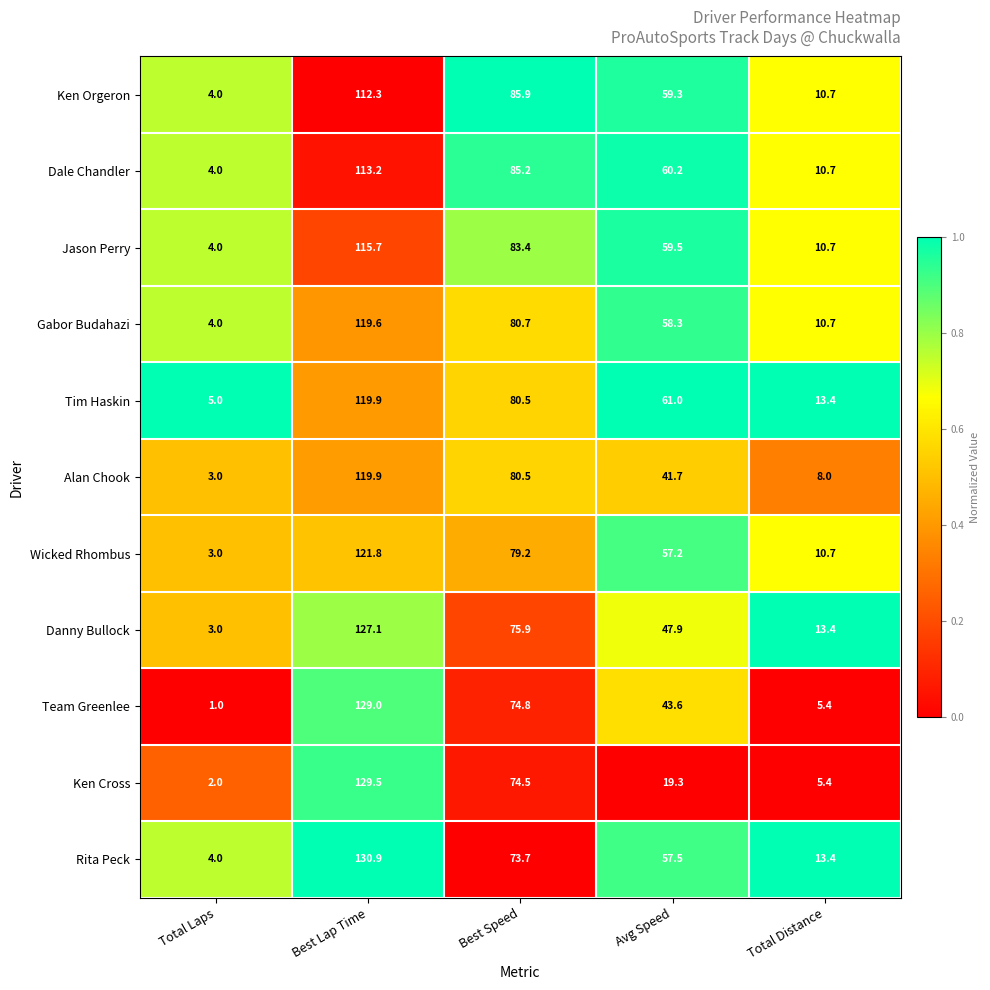

At Avg Speed, list the series in order from largest to smallest.

Tim Haskin, Dale Chandler, Jason Perry, Ken Orgeron, Gabor Budahazi, Rita Peck, Wicked Rhombus, Danny Bullock, Team Greenlee, Alan Chook, Ken Cross